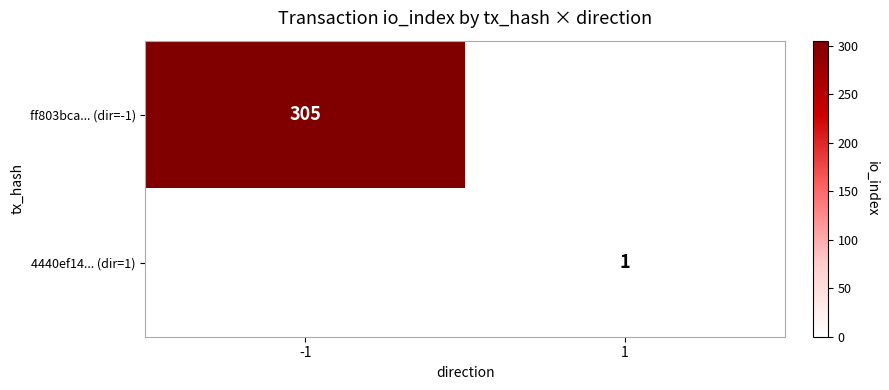

The value of 4440ef14... (dir=1) at 1 is 1. True or false?

True